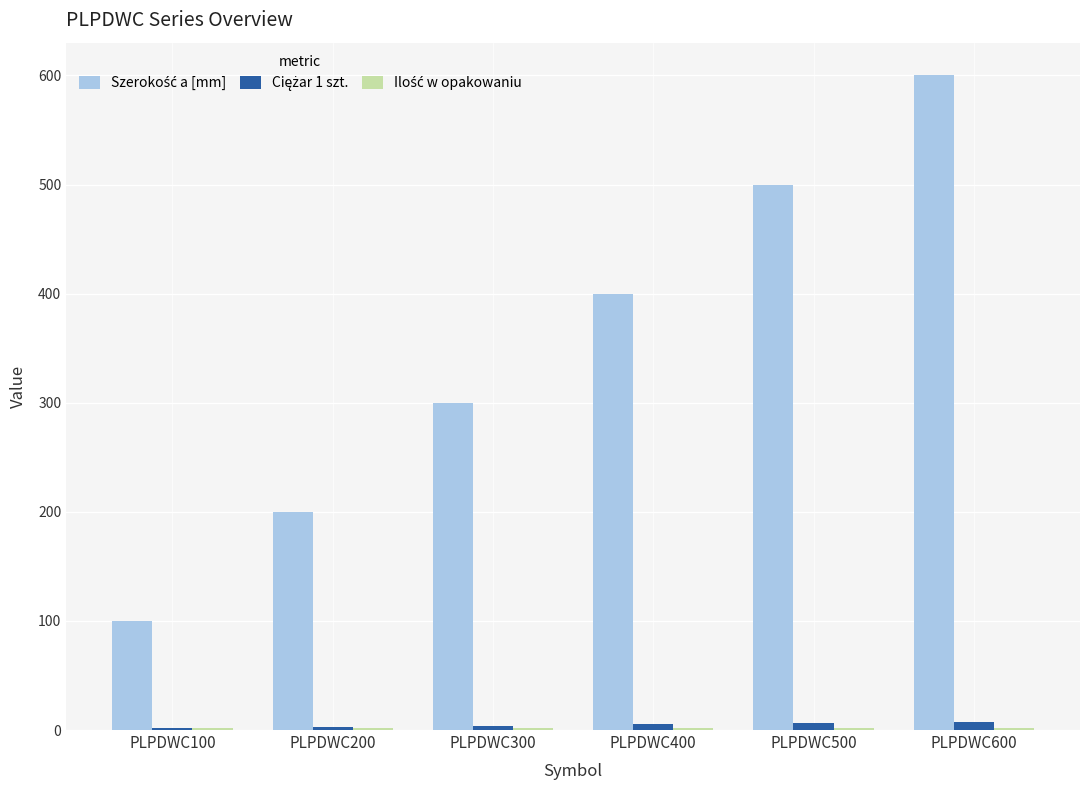

Which category has the highest value across all series?

PLPDWC600